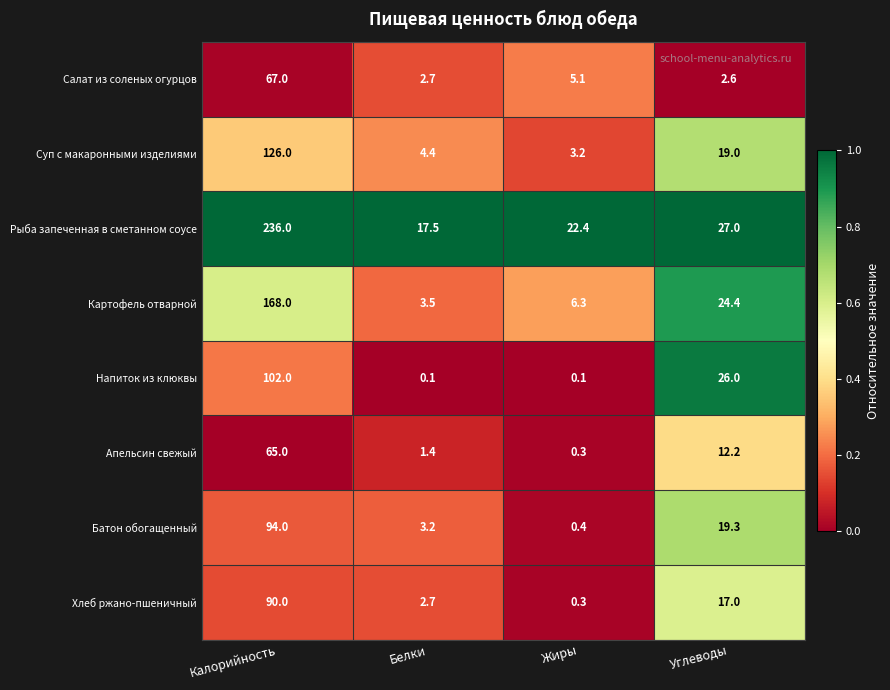

What is the difference between the Напиток из клюквы values at Калорийность and Жиры?

101.9